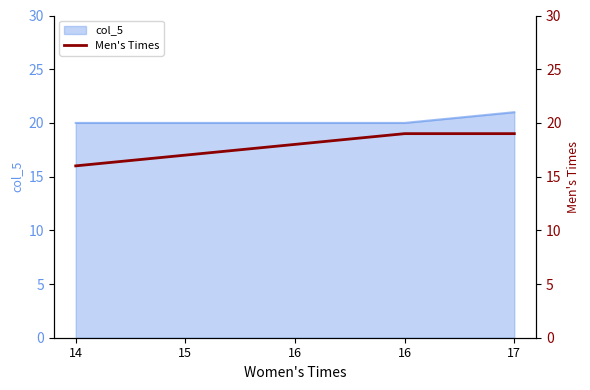

Between 14 and 16, which is larger?

16